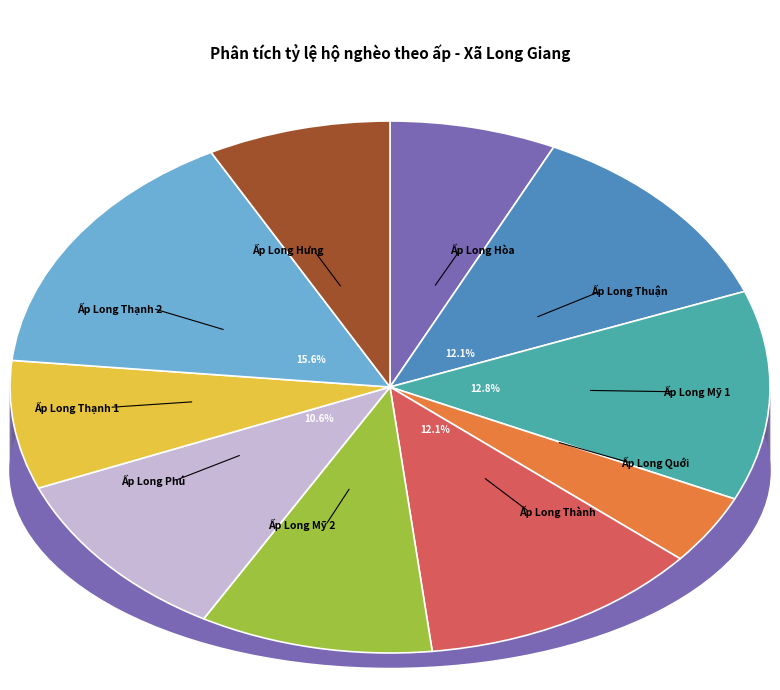

Combined, do Ấp Long Hưng and Ấp Long Thuận account for over 50%?

No